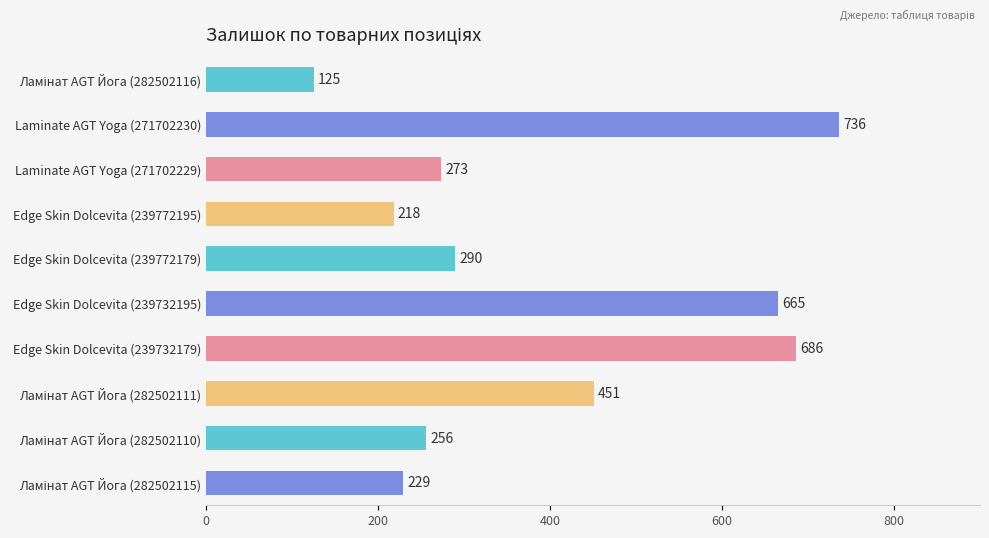

What is the approximate value at Edge Skin Dolcevita (239732179), to the nearest 50?

700